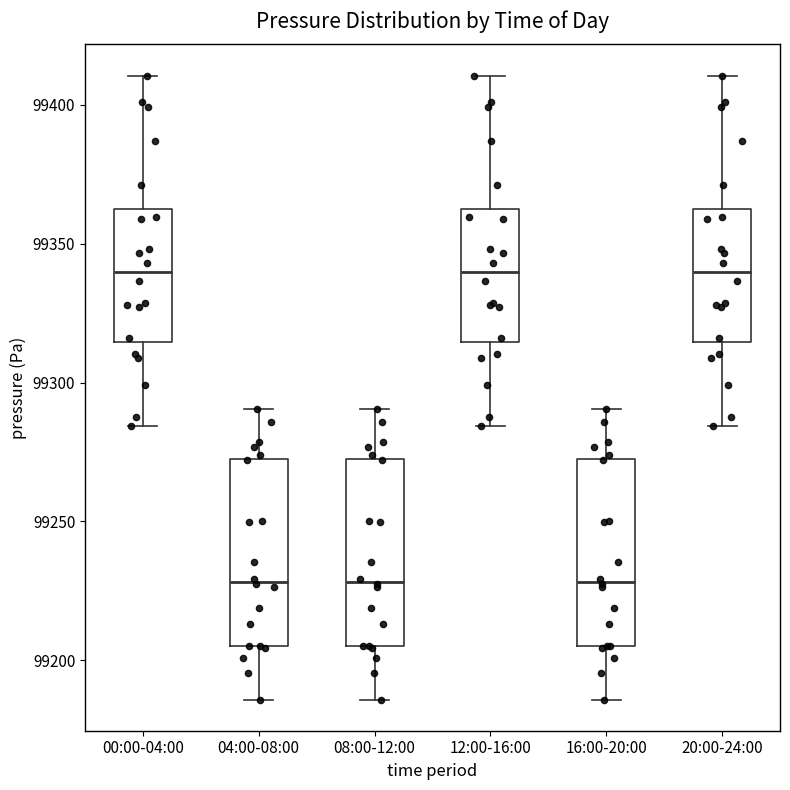

Where is the lower edge of the box for 16:00-20:00 on the y-axis? The values are not printed on the chart, so give them approximately, as read against the axis.

99205